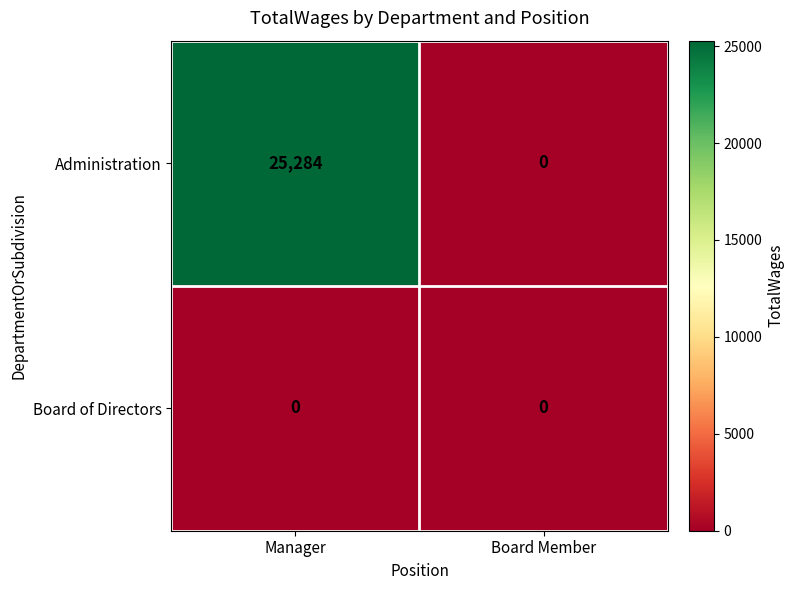

At which category is the sum across all series the highest?

Manager